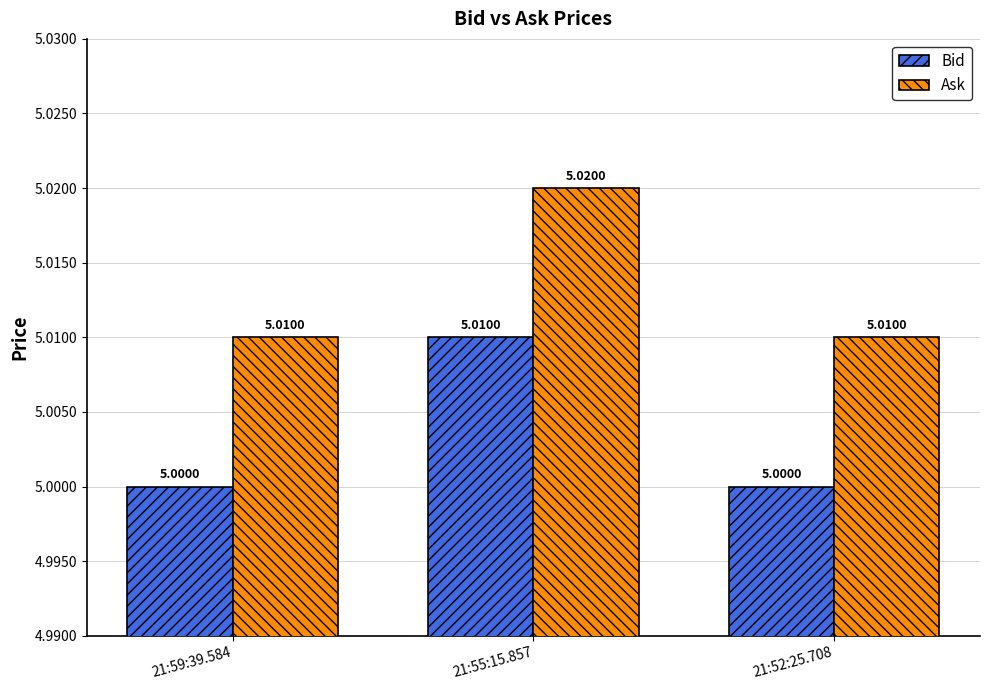

Does the chart contain any negative values?

No